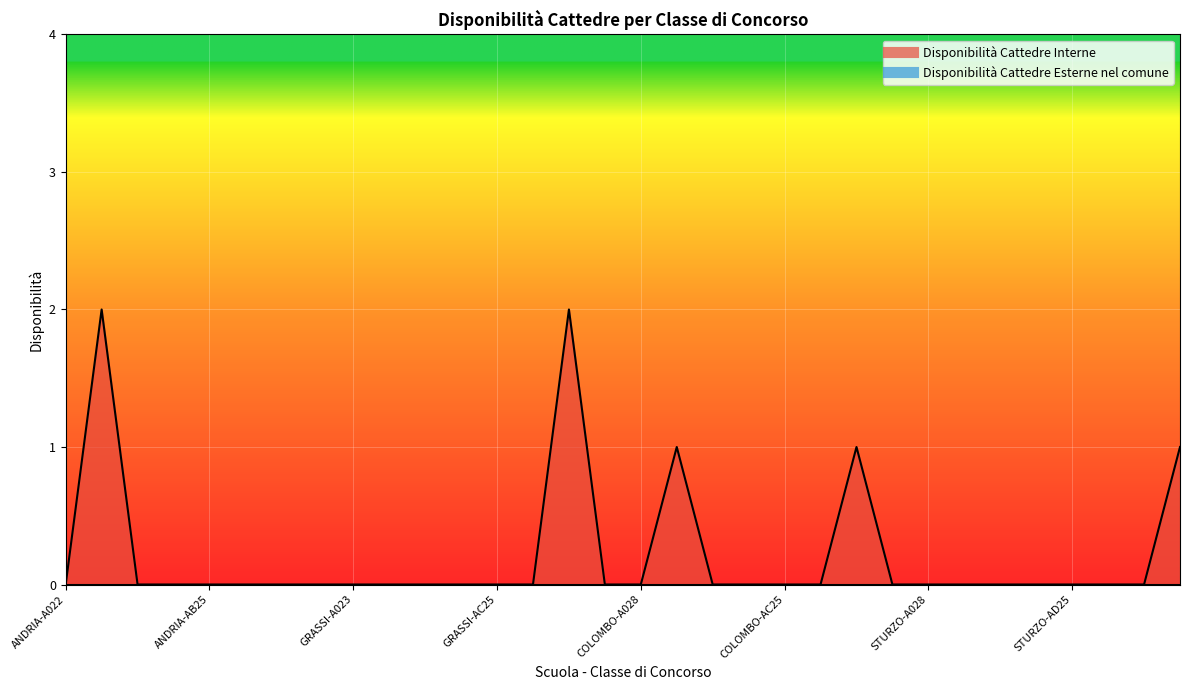

What is the greatest value displayed?

2